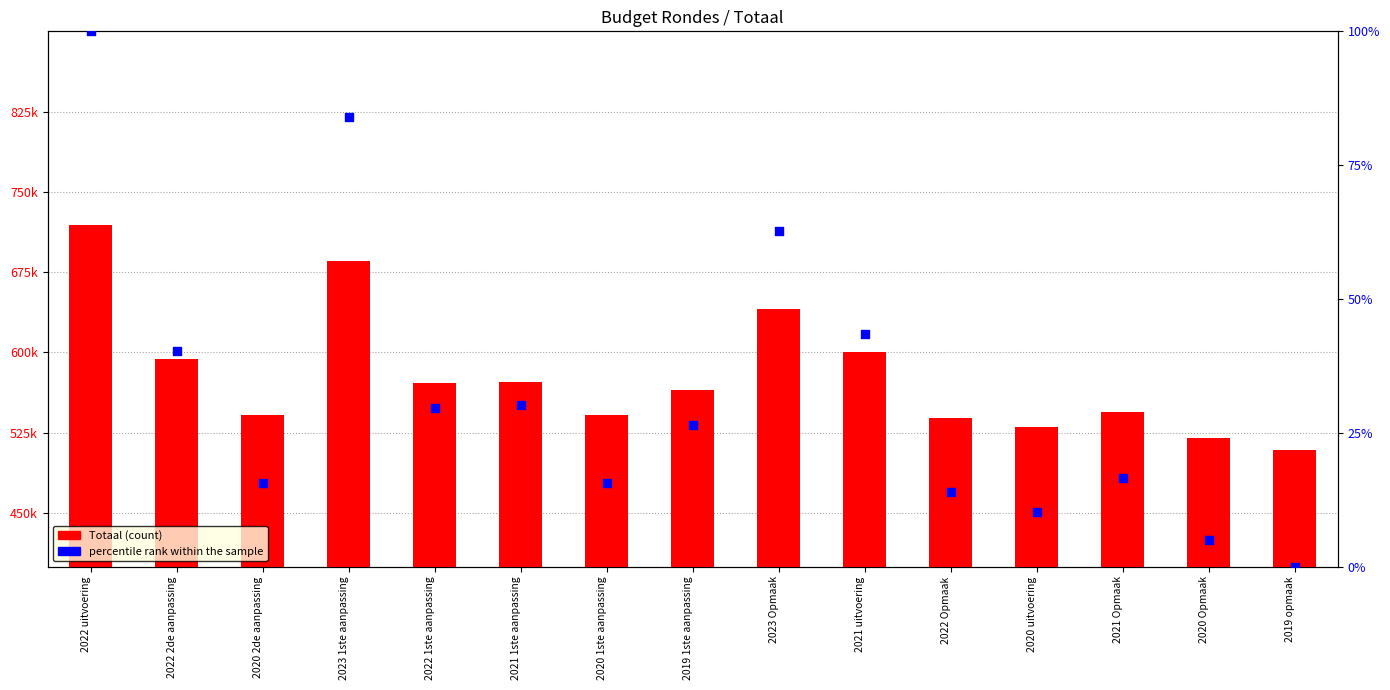

At which category is the sum across all series the highest?

2022 uitvoering